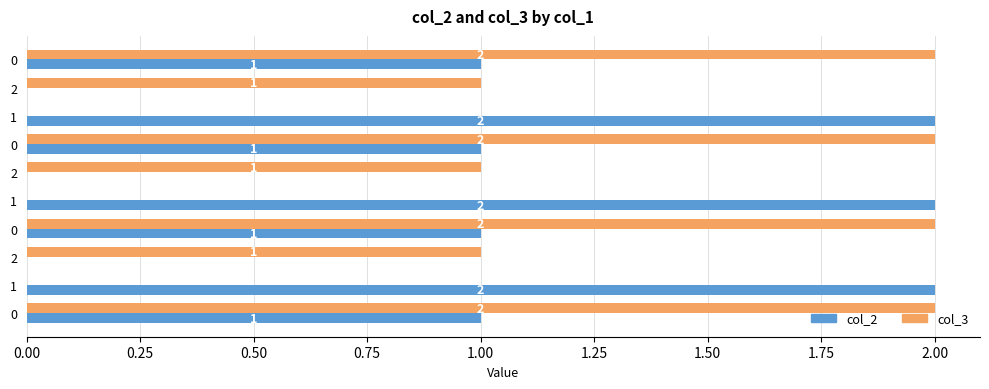

Reading right to left, extract all data points from this chart.

col_2: 1	0	2	1	0	2	1	0	2	1
col_3: 2	1	0	2	1	0	2	1	0	2